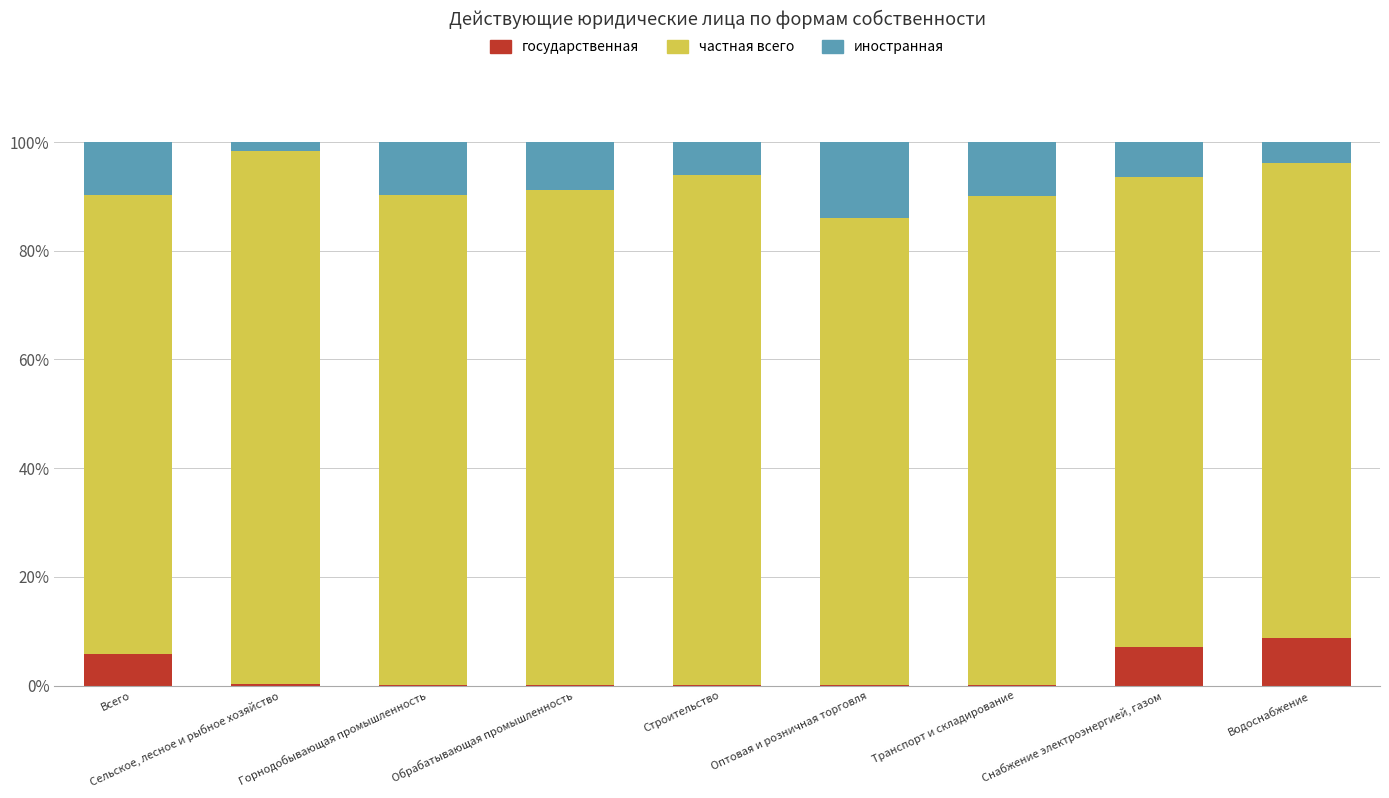

The value of государственная at Водоснабжение is 8.8. True or false?

True